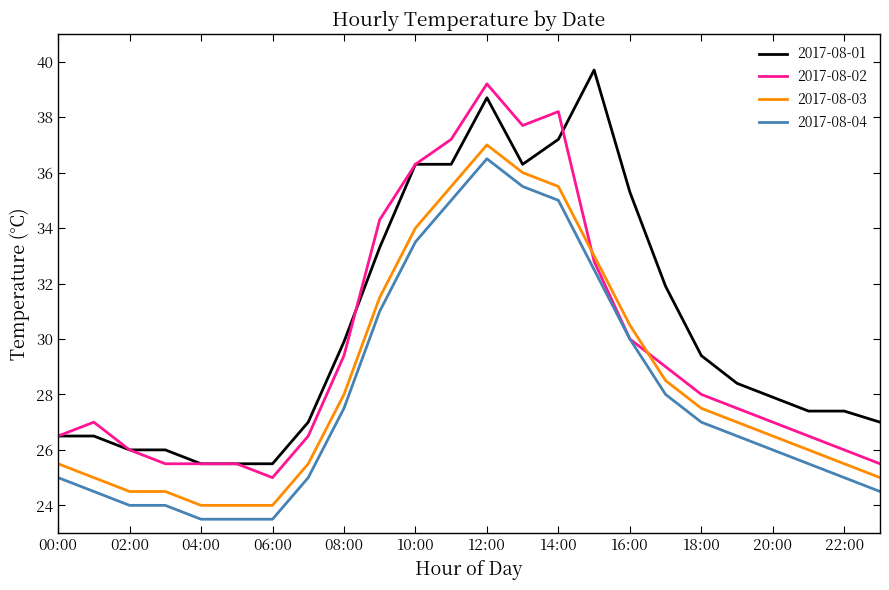

After their last crossing, which series has the higher values: 2017-08-03 or 2017-08-02?

2017-08-02